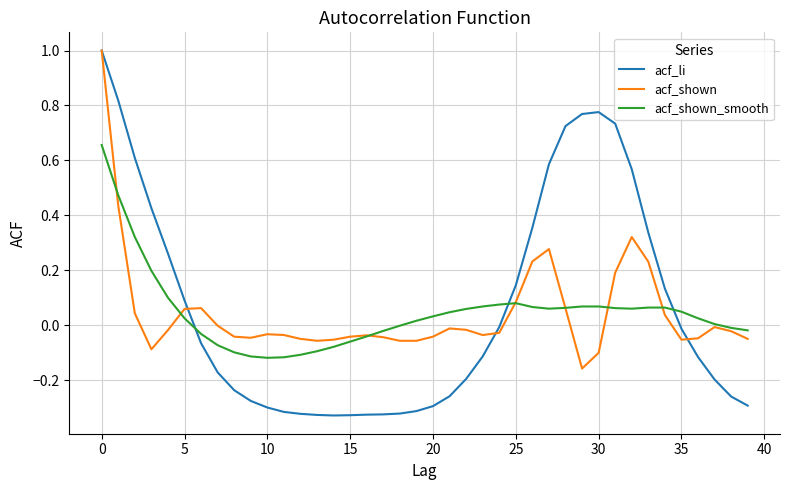

Which series has the widest spread of values?

acf_li